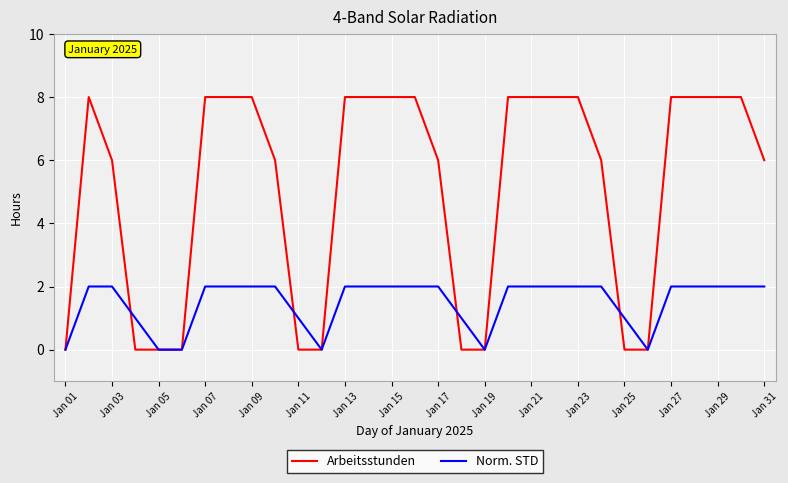

Which series has the largest range (max minus min)?

Arbeitsstunden